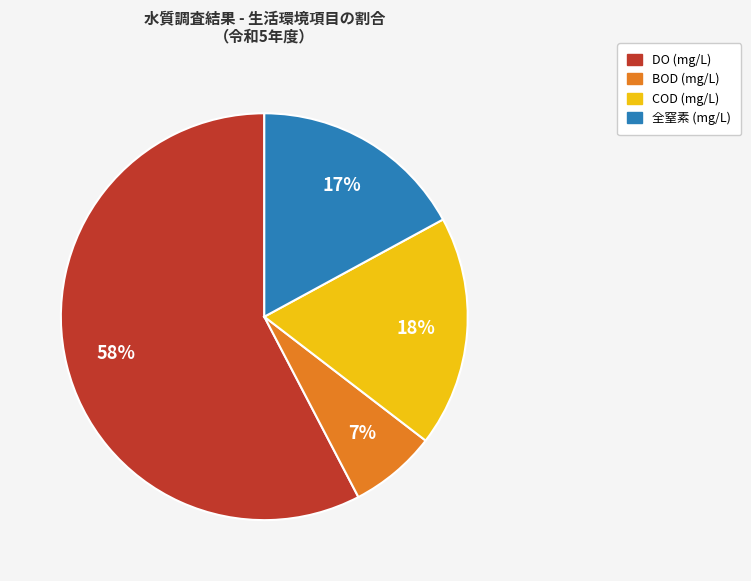

Is there any slice that represents more than half of the pie?

Yes